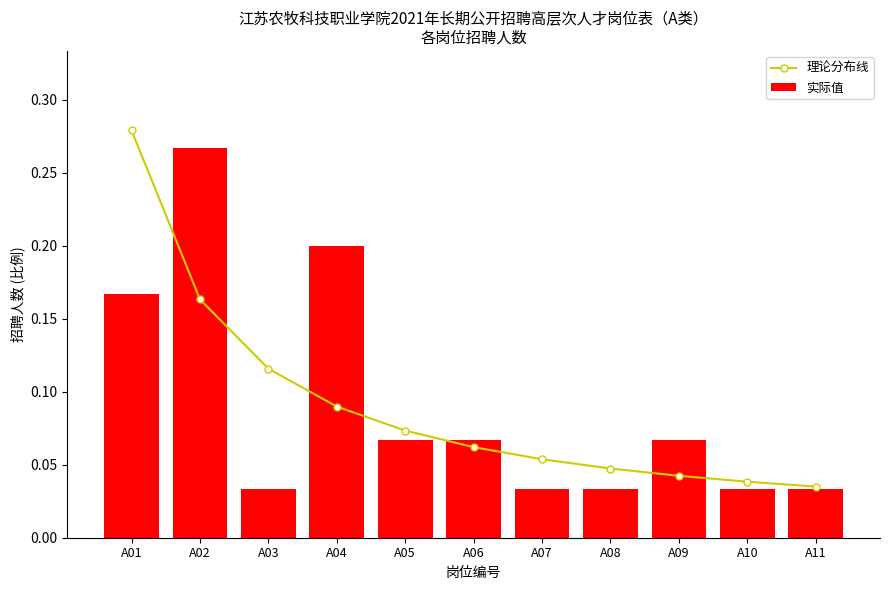

What is the difference between the maximum and second lowest values in the 理论分布线 series?

0.2